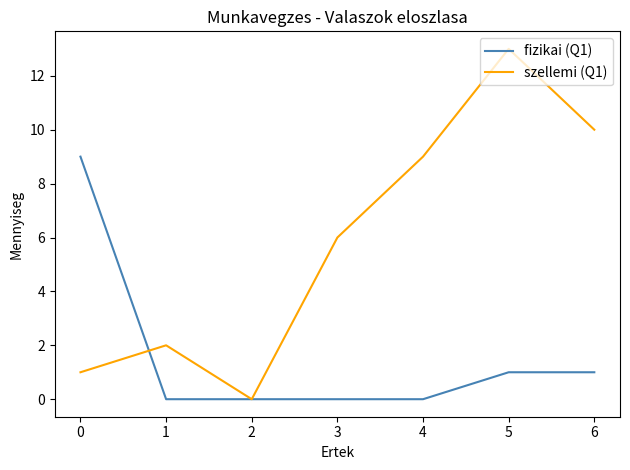

Between 1 and 3, which series saw the biggest shift?

szellemi (Q1)